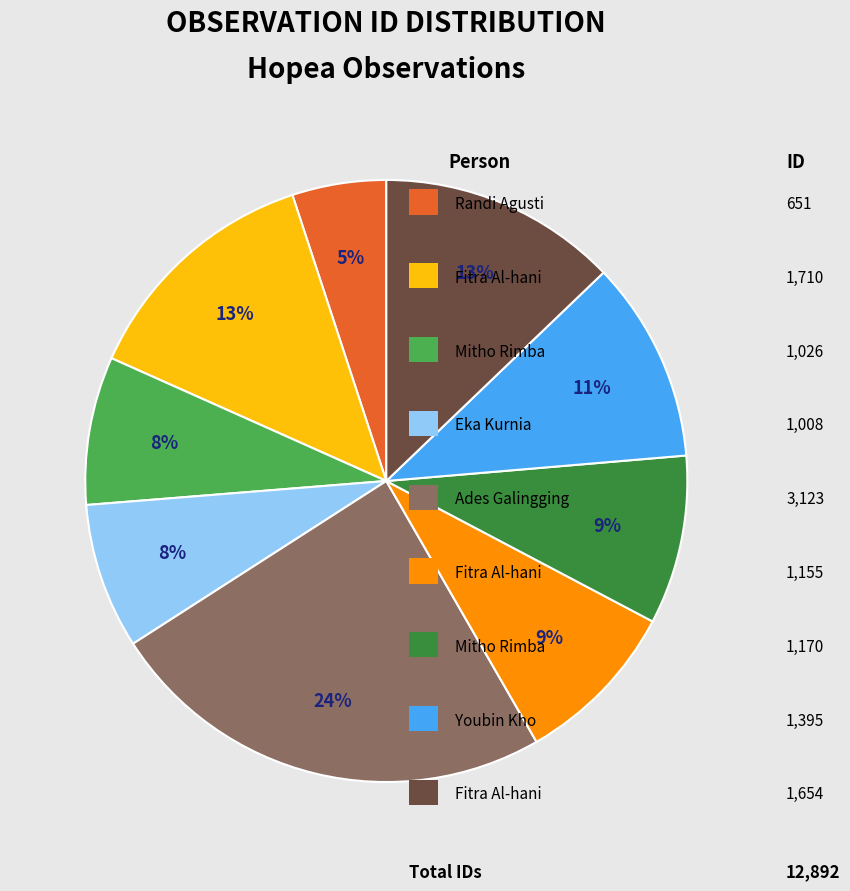

Does any single category account for the majority?

No